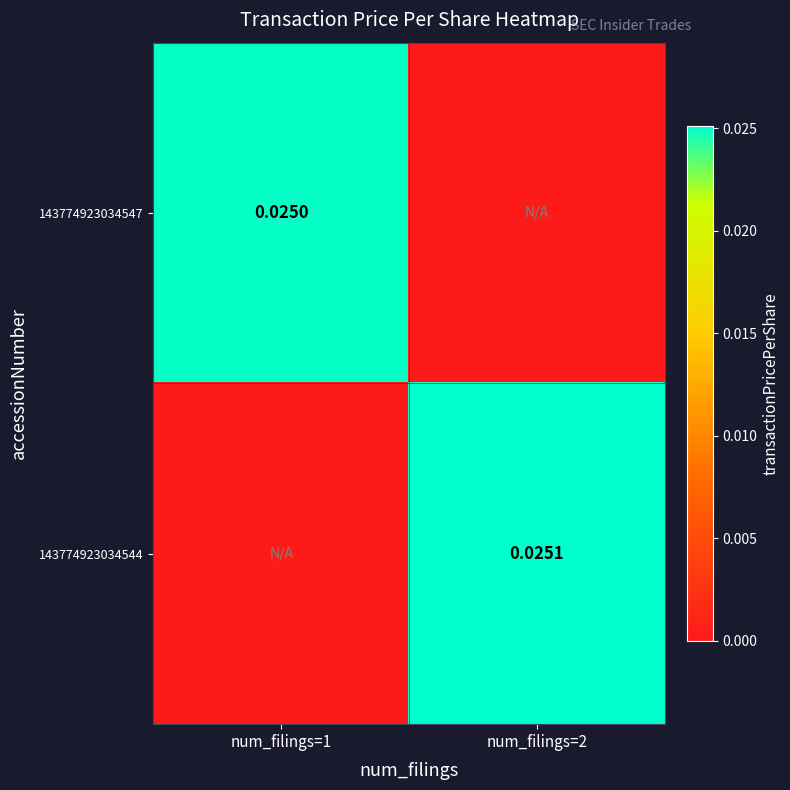

Which has a higher value, num_filings=1 or num_filings=2?

num_filings=1